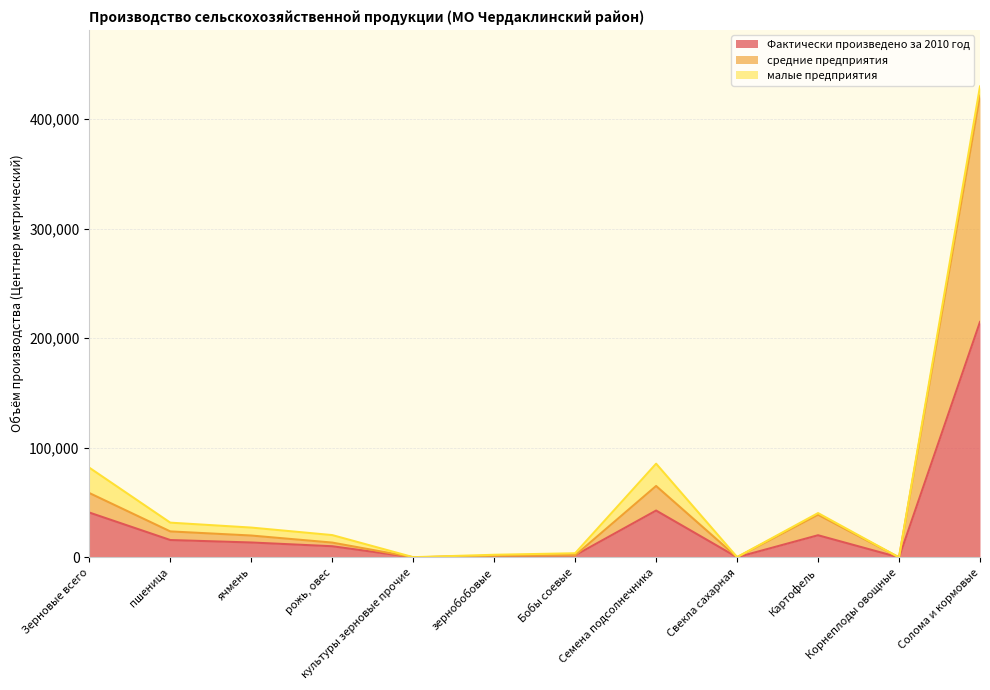

How many interior local valleys does the средние предприятия series have?

3